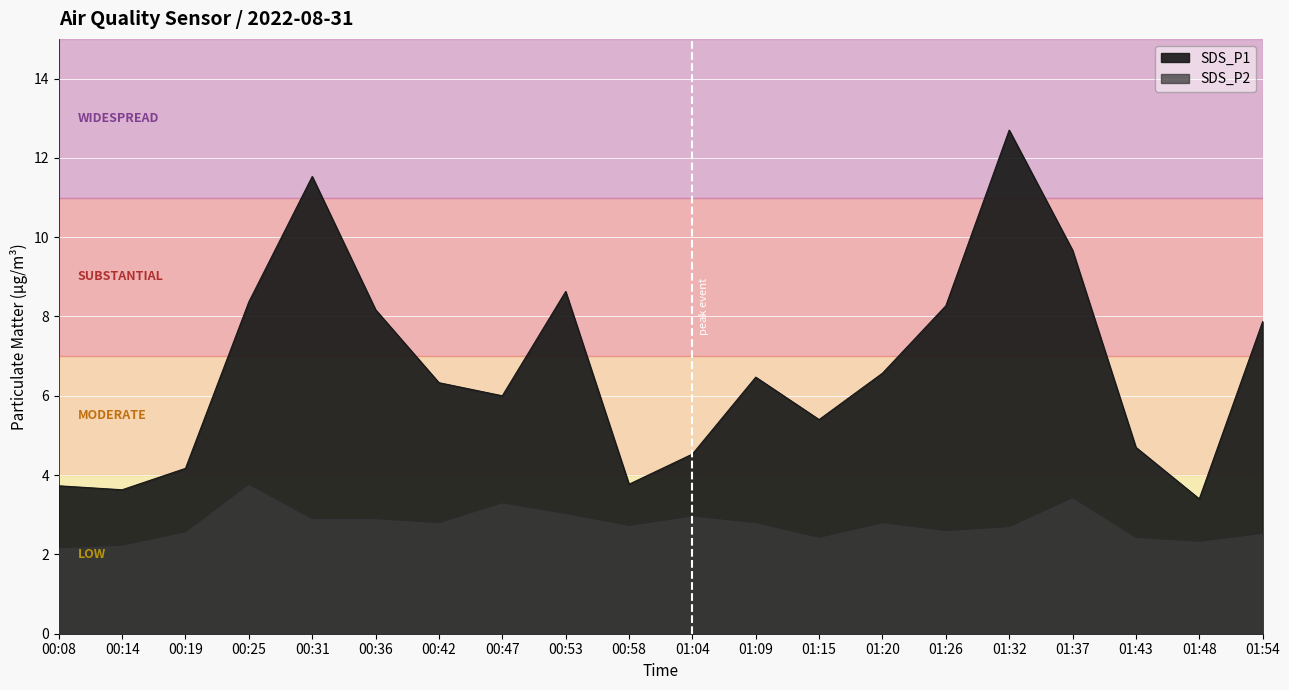

How many data points does each series have?

20